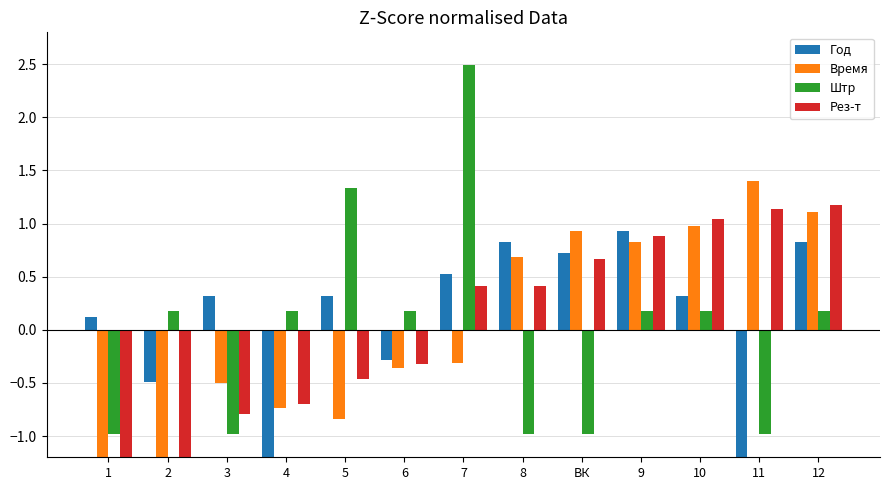

How many positive values does the Время series have?

6